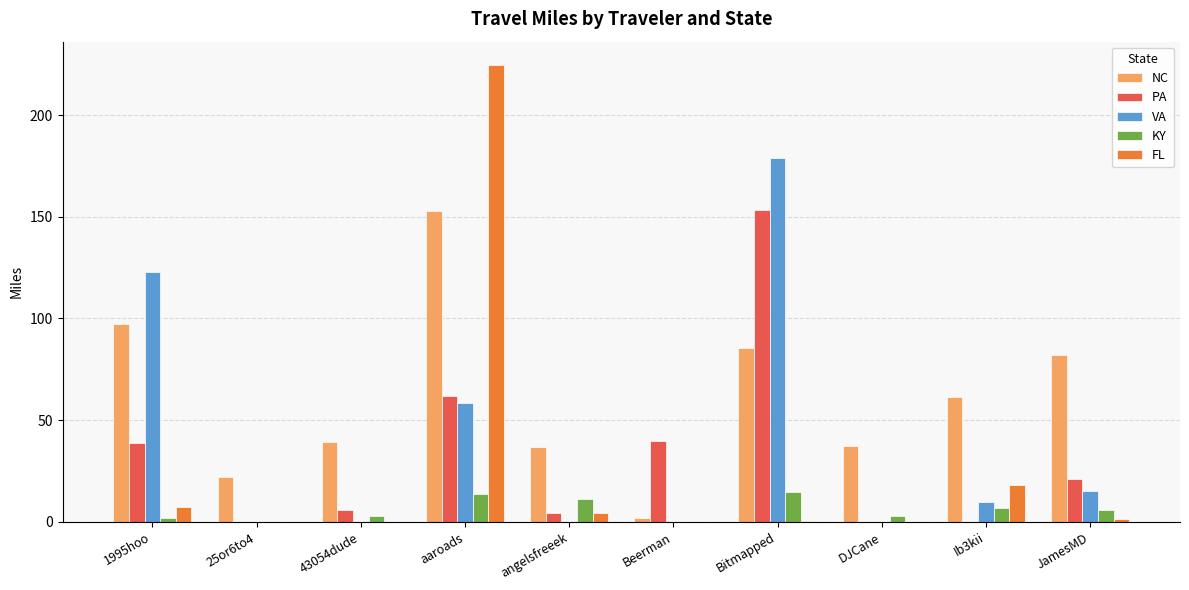

The value of KY at Bitmapped is 14.5. True or false?

True